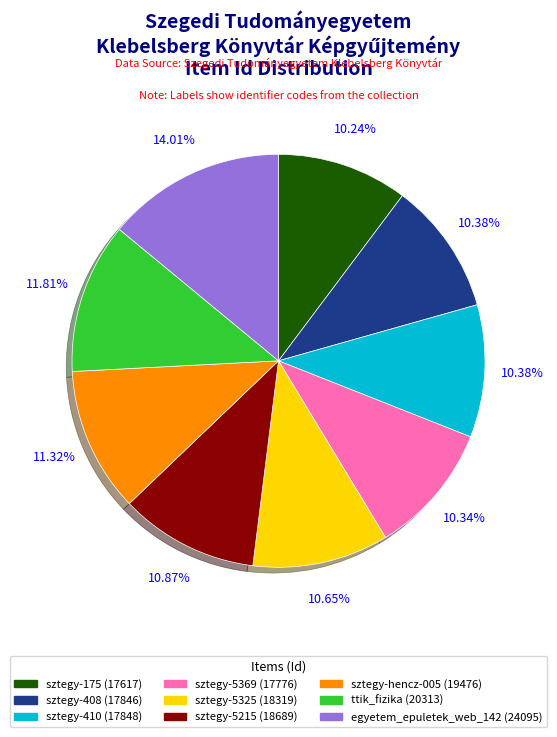

Combined, do sztegy-5369 and sztegy-408 account for over 50%?

No